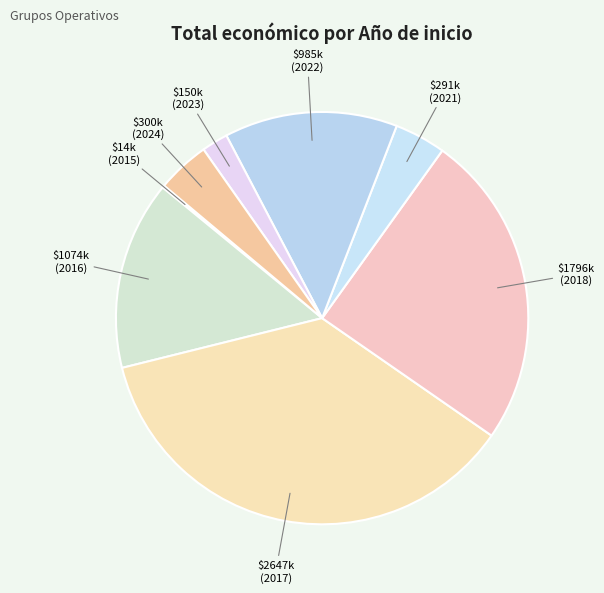

What is the largest slice in the pie chart?

2017